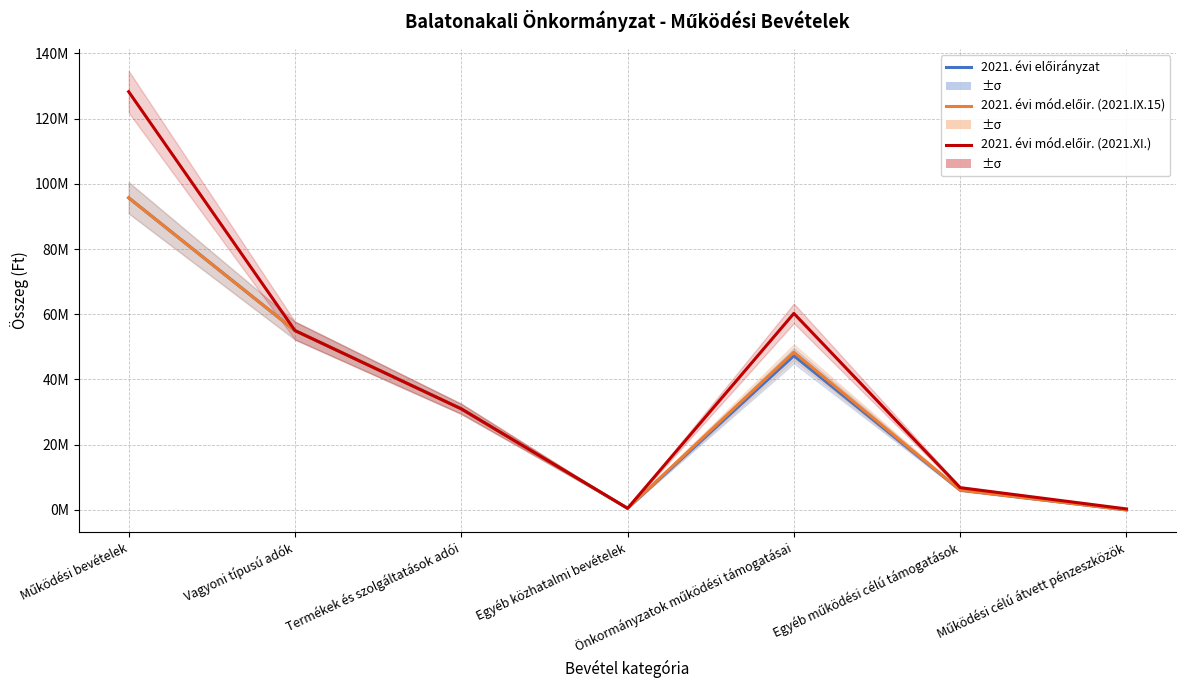

What position from the right is Önkormányzatok működési támogatásai?

3